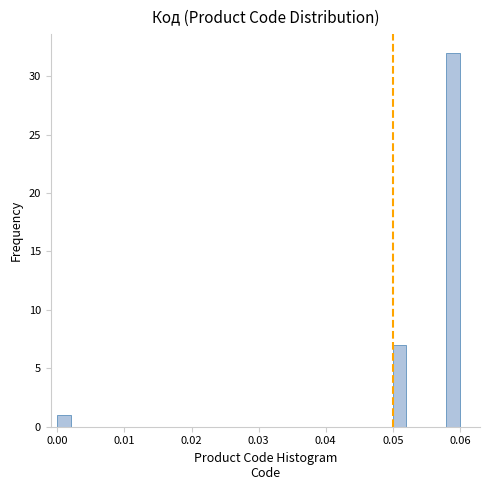

Read against the x-axis, roughly where is the centre of the tallest bar?

0.059